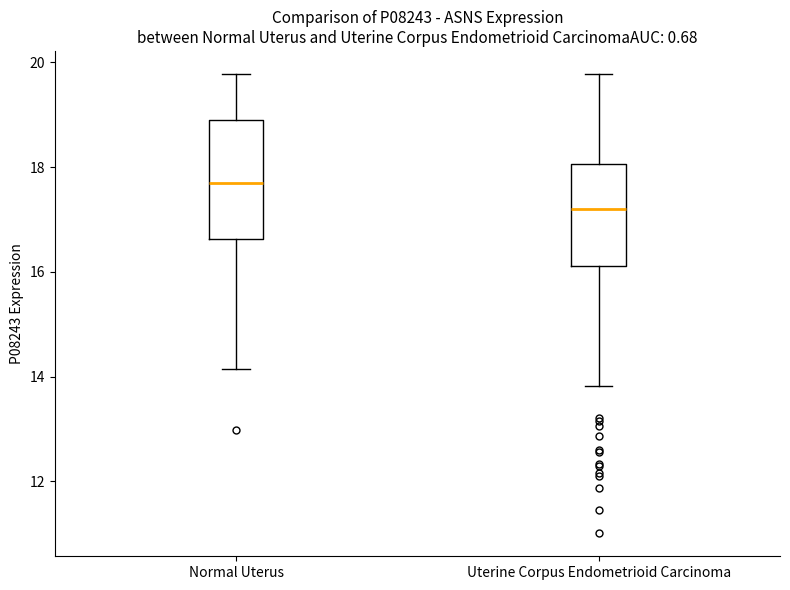

Reading left to right, transcribe this box plot: for each box, give where its median line is, the range the box spans, and where its two whiskers end, as read against the y-axis. The values are not printed on the chart, so give them approximately, as read against the axis.

Normal Uterus: median 17.8, box 16.6 to 18.8, whiskers 14.2 to 19.8
Uterine Corpus Endometrioid Carcinoma: median 17.2, box 16.2 to 18.0, whiskers 13.8 to 19.8